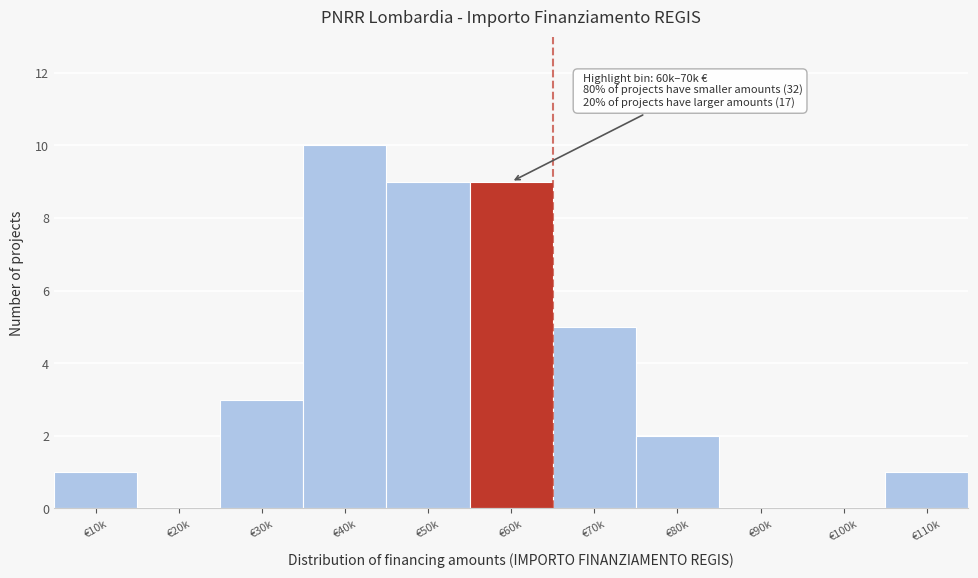

Reading left to right, transcribe all the data shown in this chart.

€10k=1	€20k=0	€30k=3	€40k=10	€50k=9	€60k=9	€70k=5	€80k=2	€90k=0	€100k=0	€110k=1